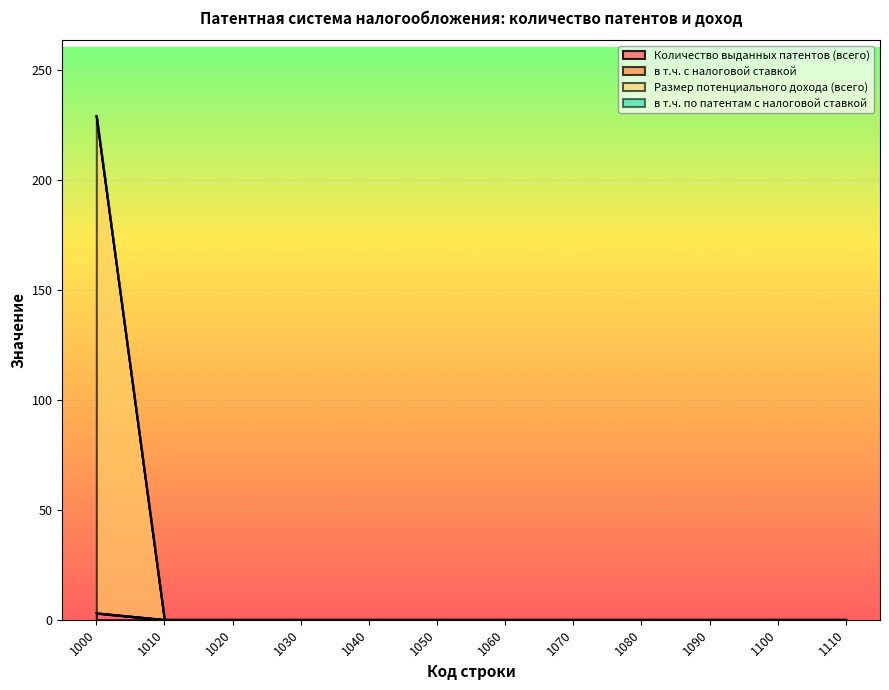

At how many categories does at least one series exceed 115?

1